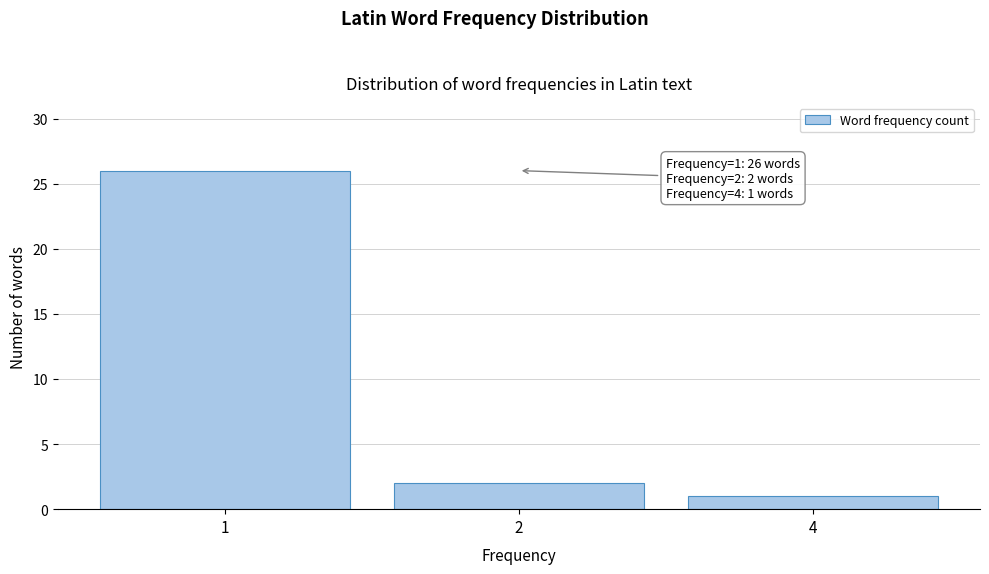

Reading left to right, extract all data points from this chart.

26	2	1